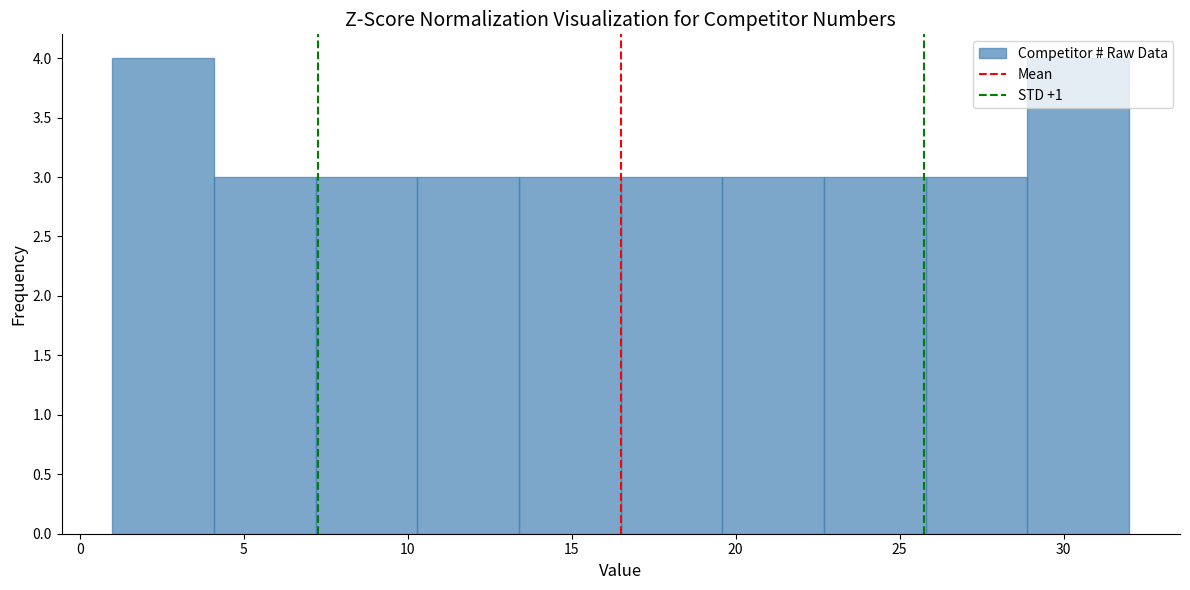

What is the height of the bar covering 25.8 to 28.9 on the x-axis? Neither the bar edges nor the heights are printed on the chart, so give them approximately, as read against the axes.

3